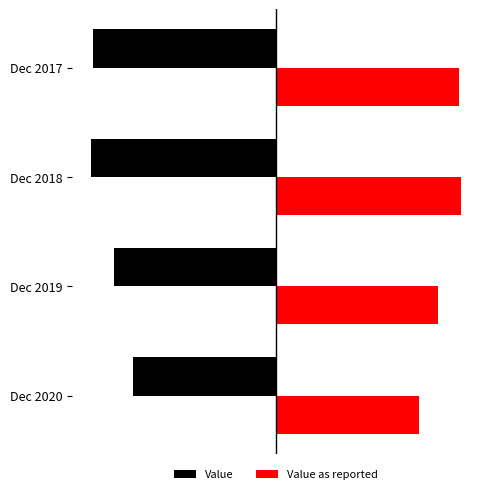

Which series has the largest total across all categories?

Value as reported